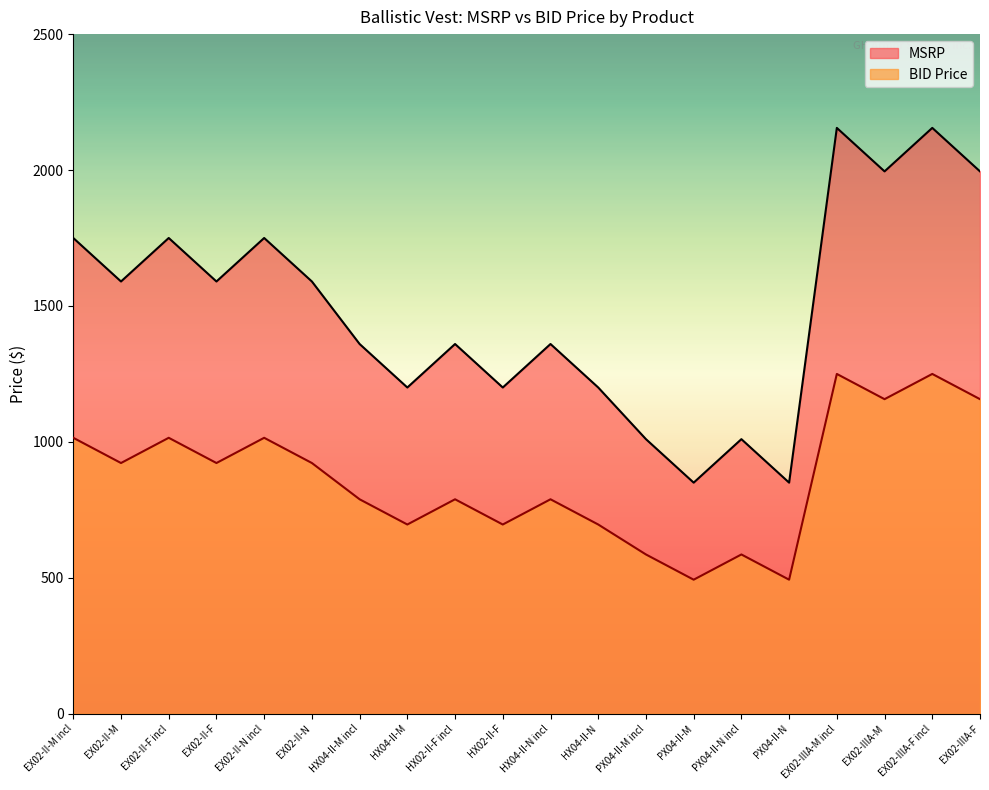

What is the spread (max minus min) of values at HX04-II-M incl?

571.2